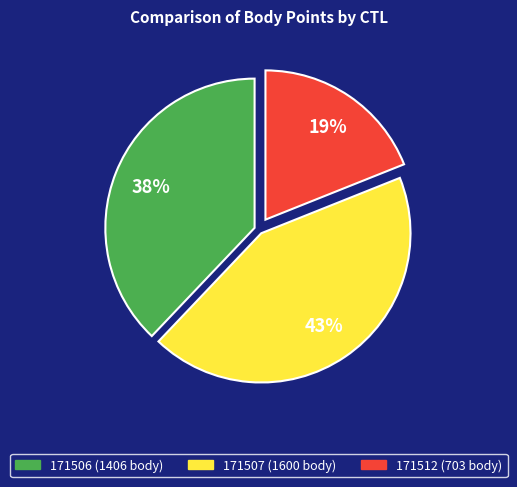

What is the smallest slice in the pie chart?

171512